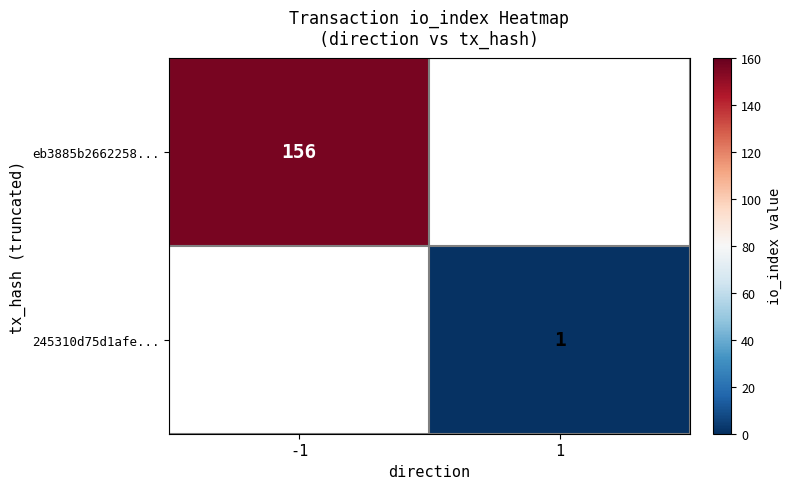

Is it true that eb3885b2662258... equals 156 at -1?

True